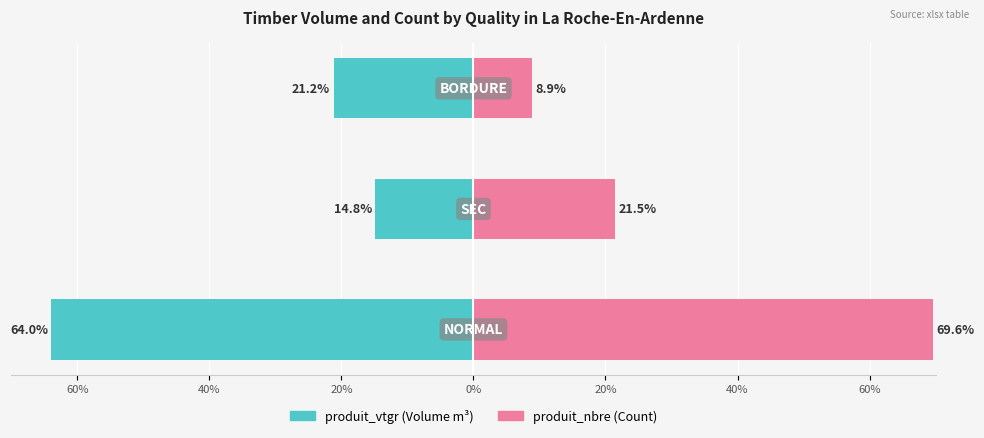

How many bars are there in total?

6